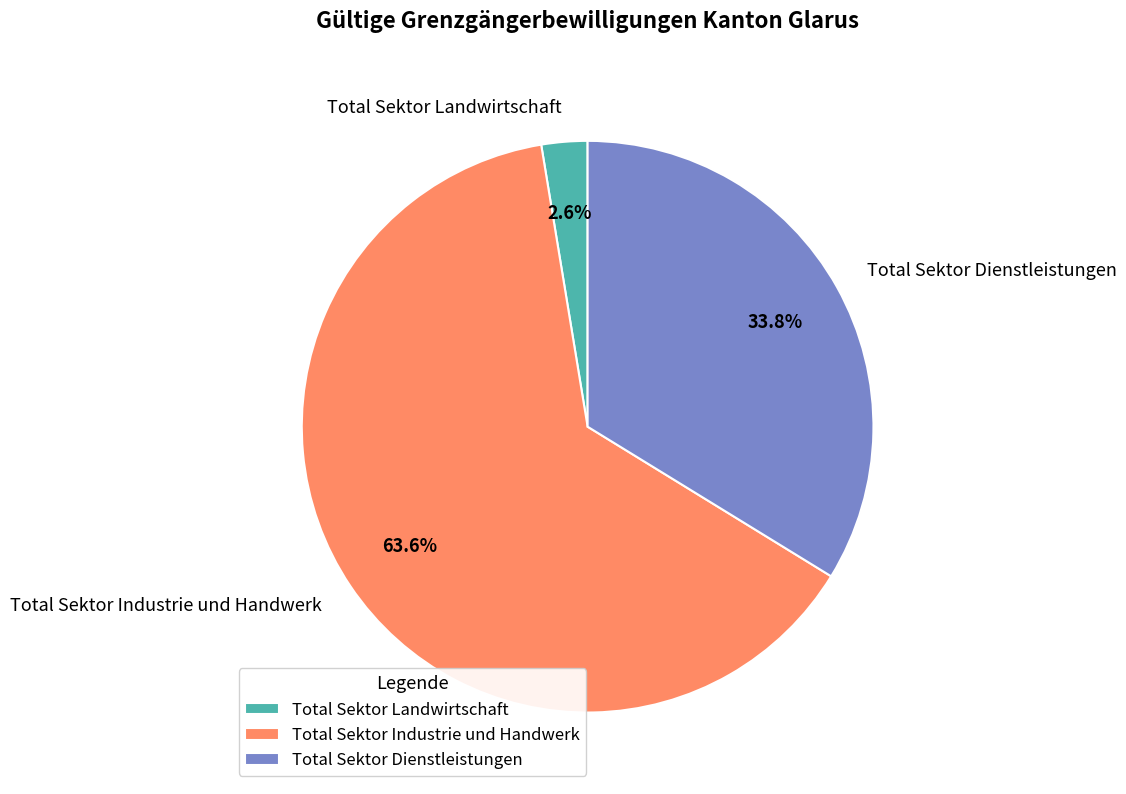

Which slice is the smallest?

Total Sektor Landwirtschaft